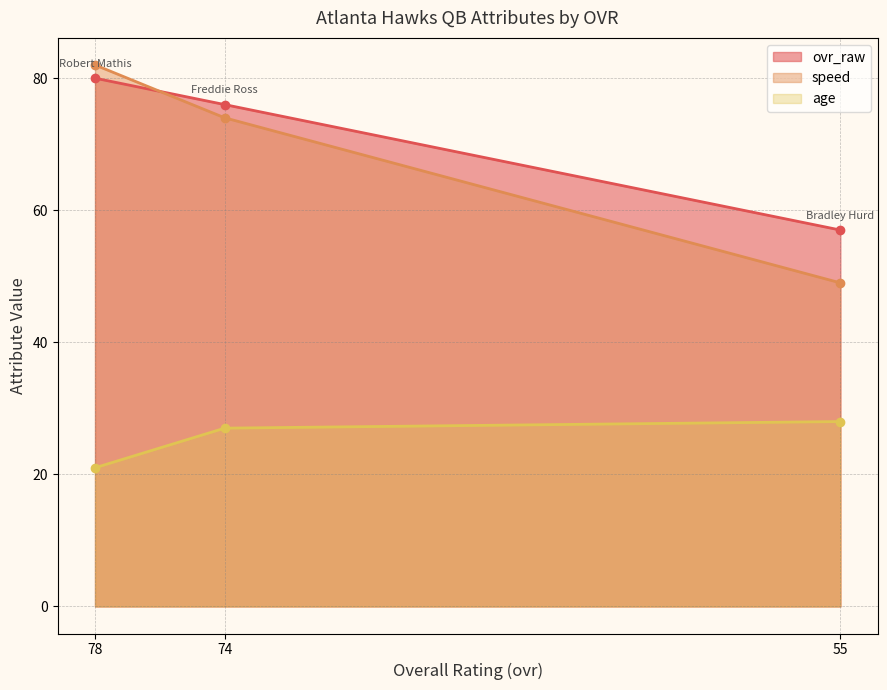

List the series in order of their peak value, lowest first.

age, ovr_raw, speed